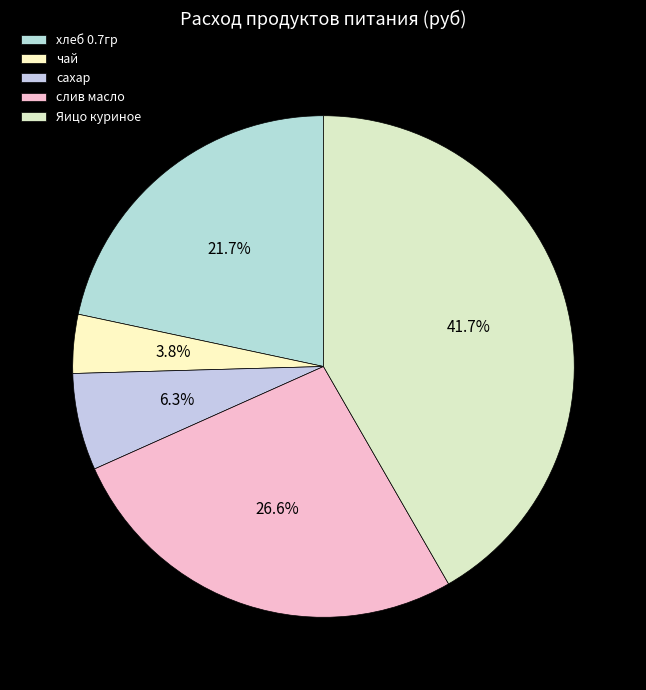

What percentage is the сахар slice, to the nearest percent?

6%